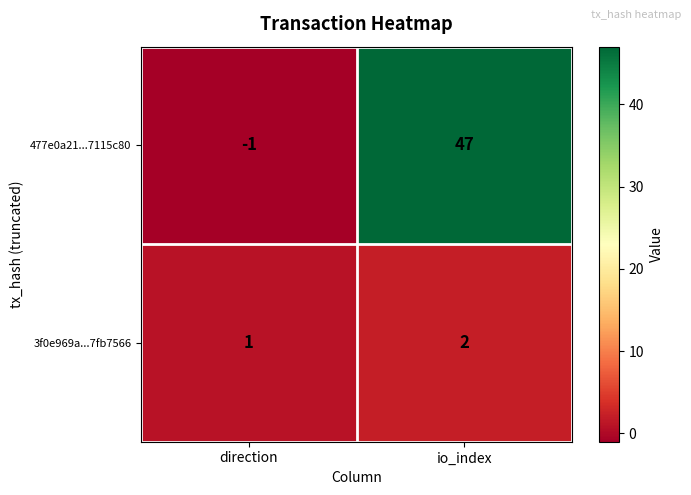

Count the number of data series in this chart.

2